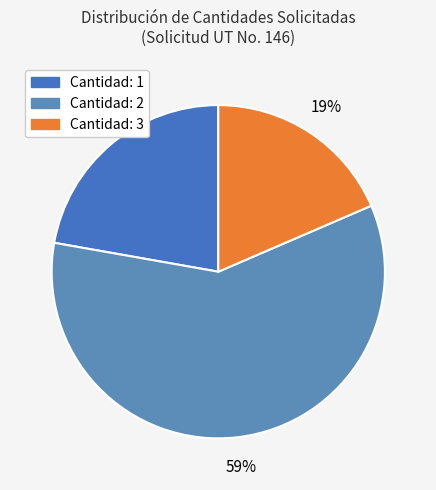

Count the number of slices in the pie.

3